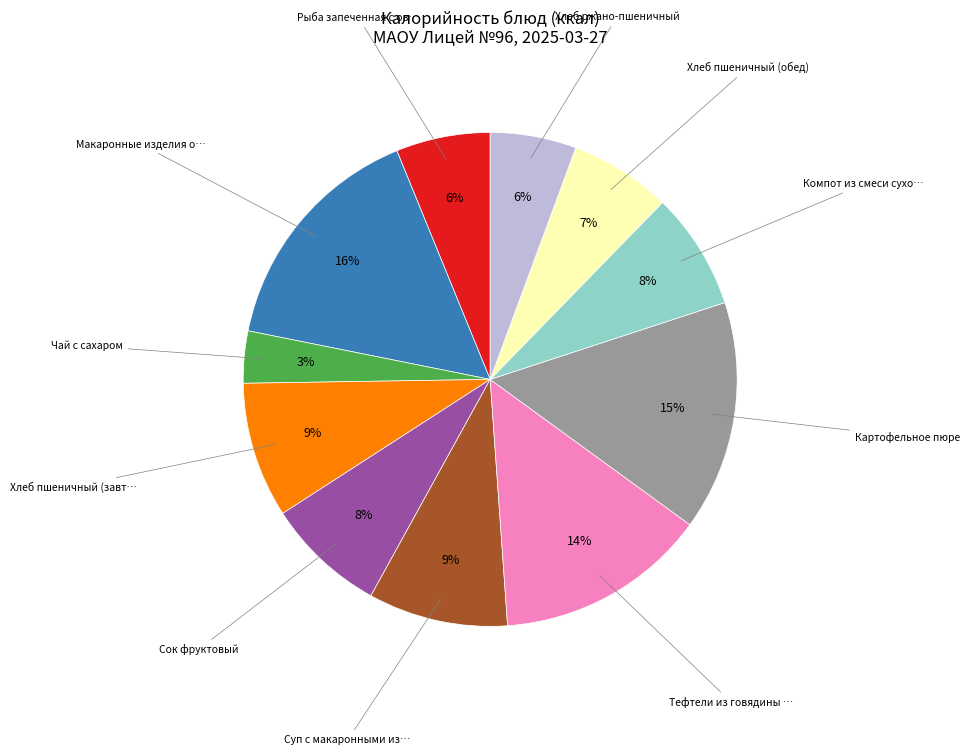

Is there a majority slice in this chart?

No